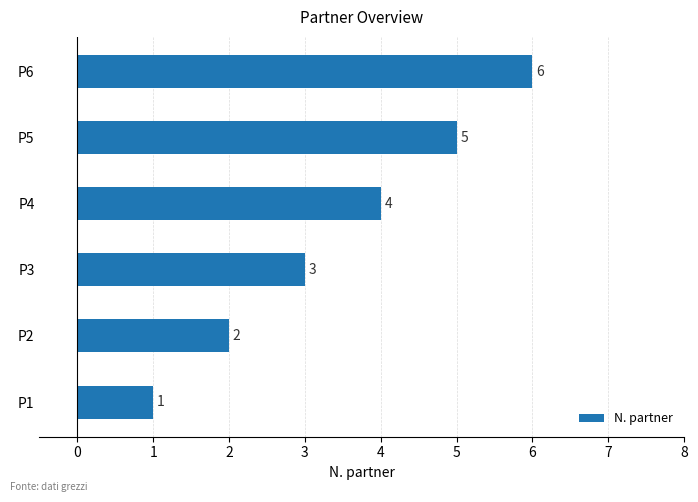

How many values are between 2 and 5?

4